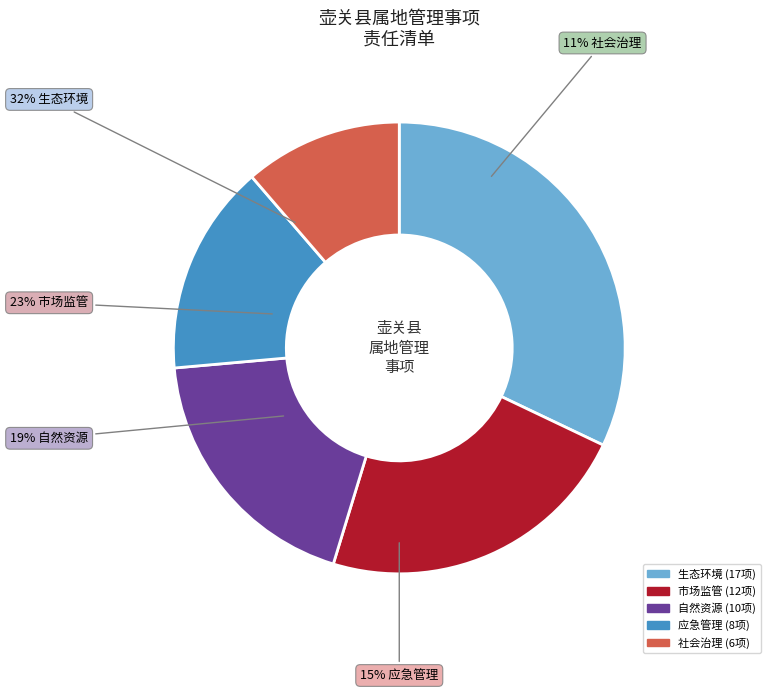

What portion of the pie excludes 自然资源?

81.1%